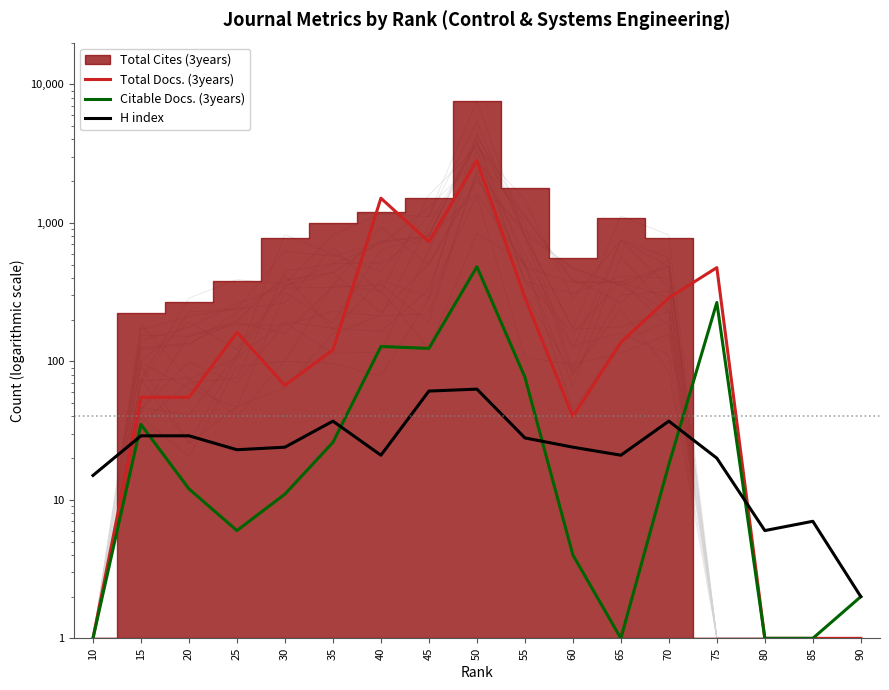

What is the lowest value of the H index series?

2